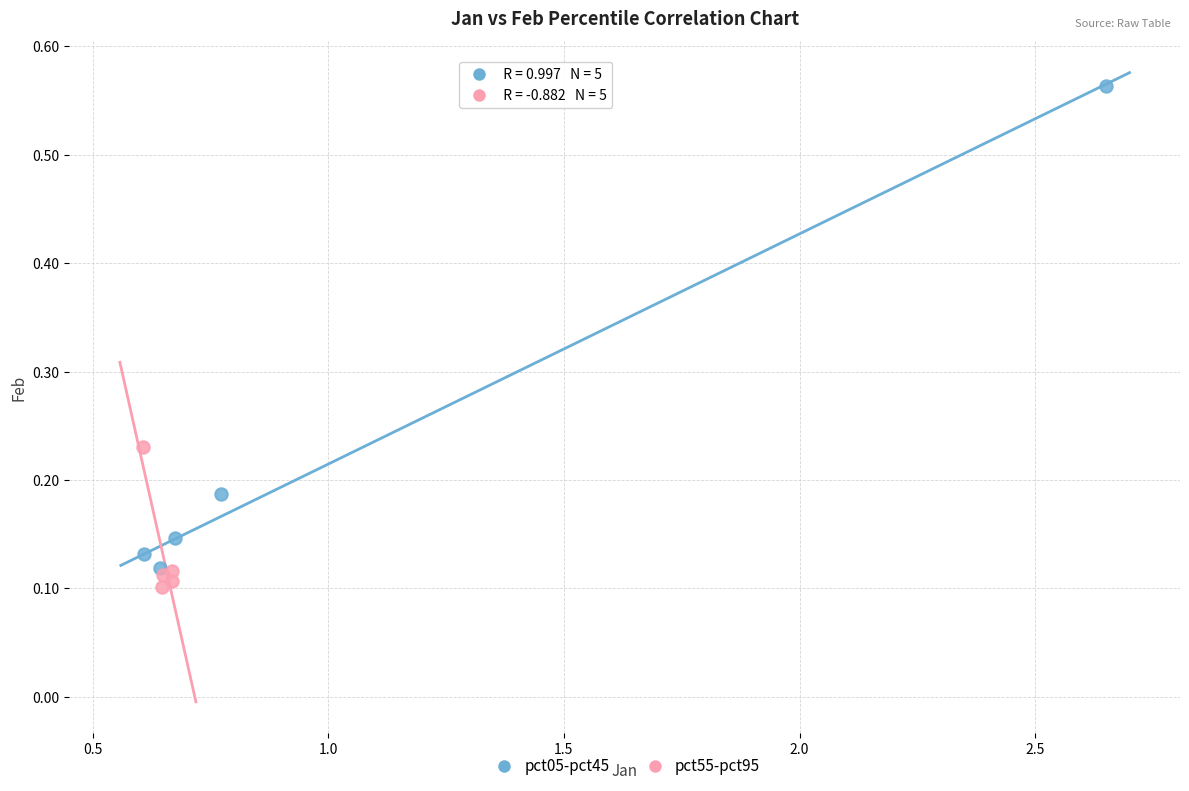

What are all the series names shown in the legend?

pct05-pct45, pct55-pct95